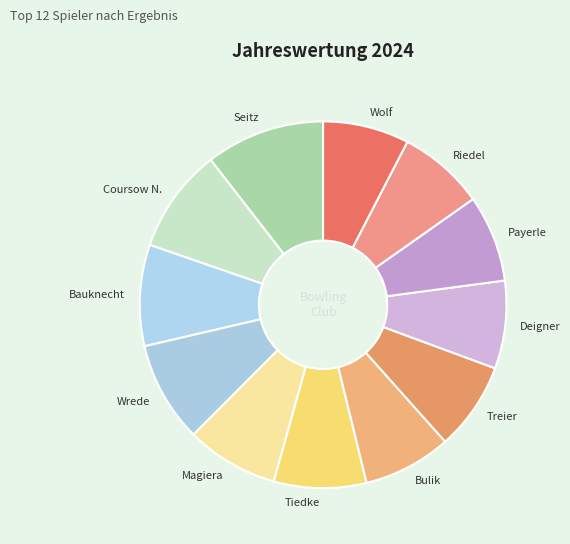

Combined, do Seitz and Bulik account for over 50%?

No